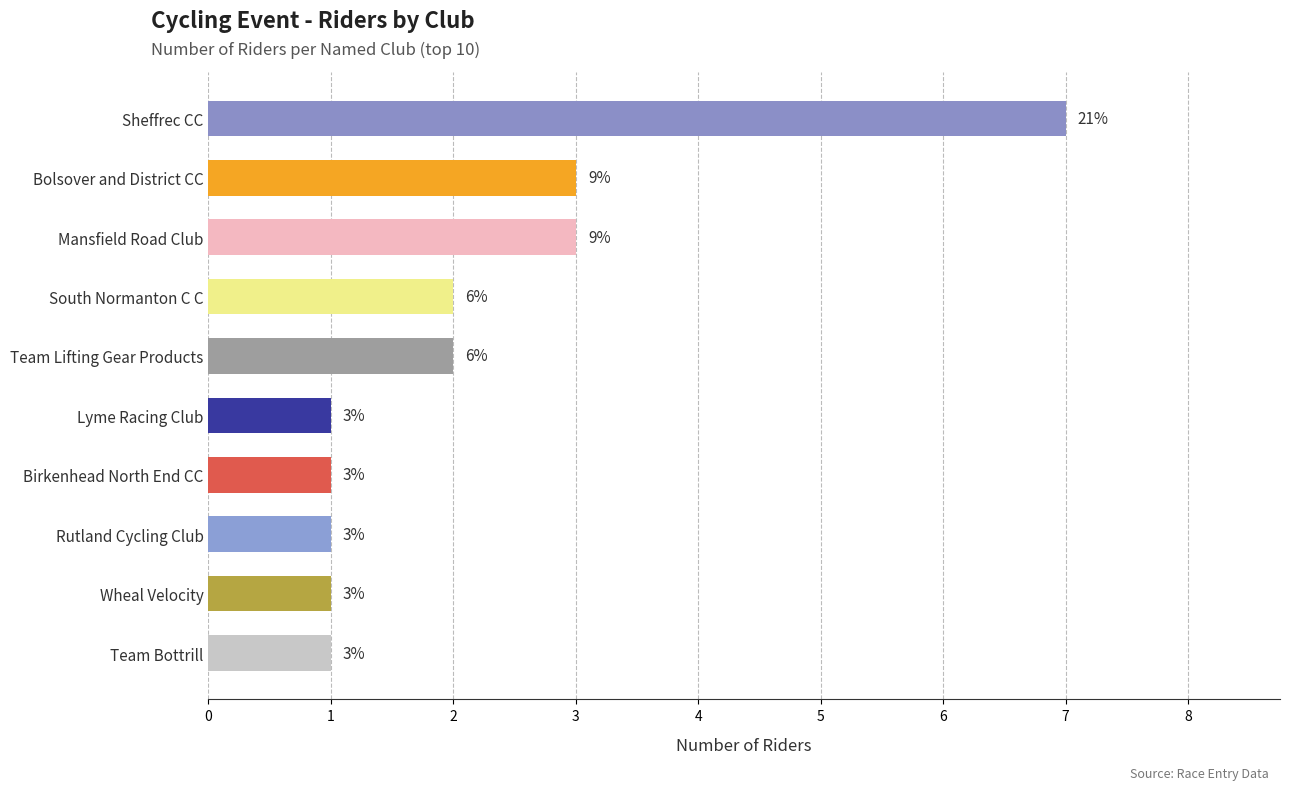

What is the maximum value shown in the chart?

7